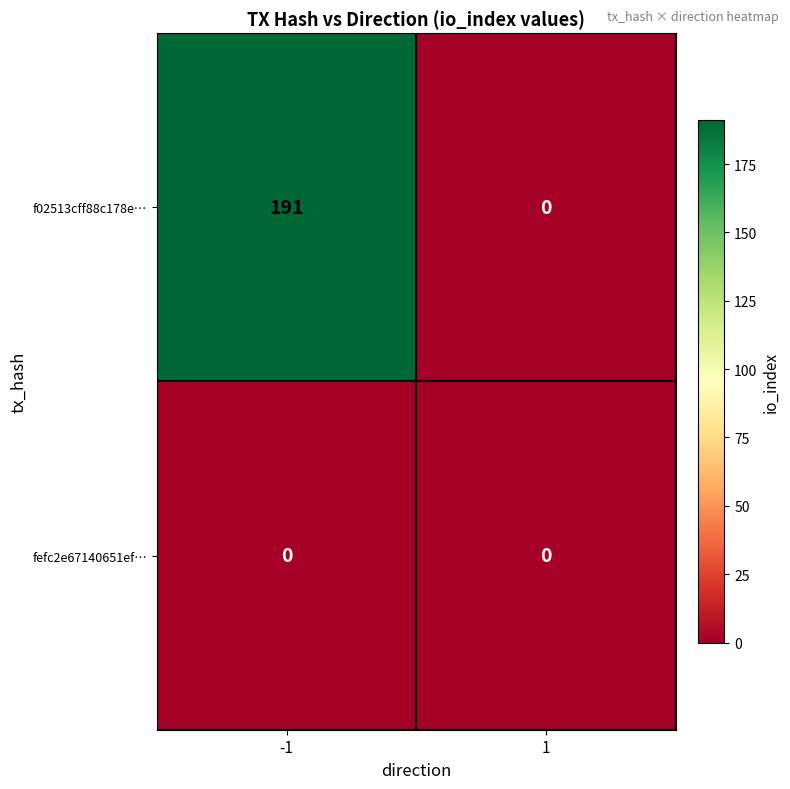

At how many categories does at least one series exceed 113?

1